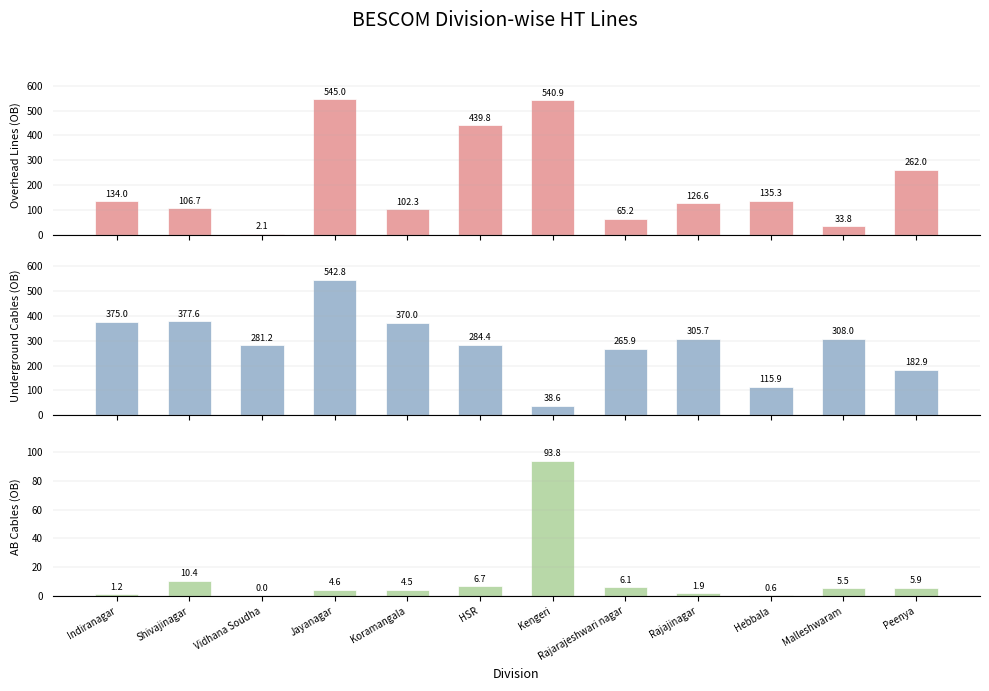

How many bars are there in each group?

3